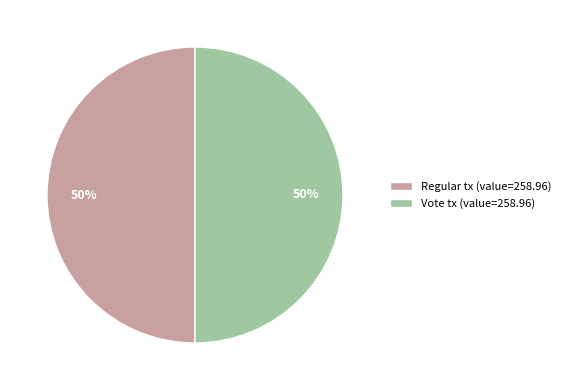

To the nearest percent, what percentage of the pie is Vote?

50%